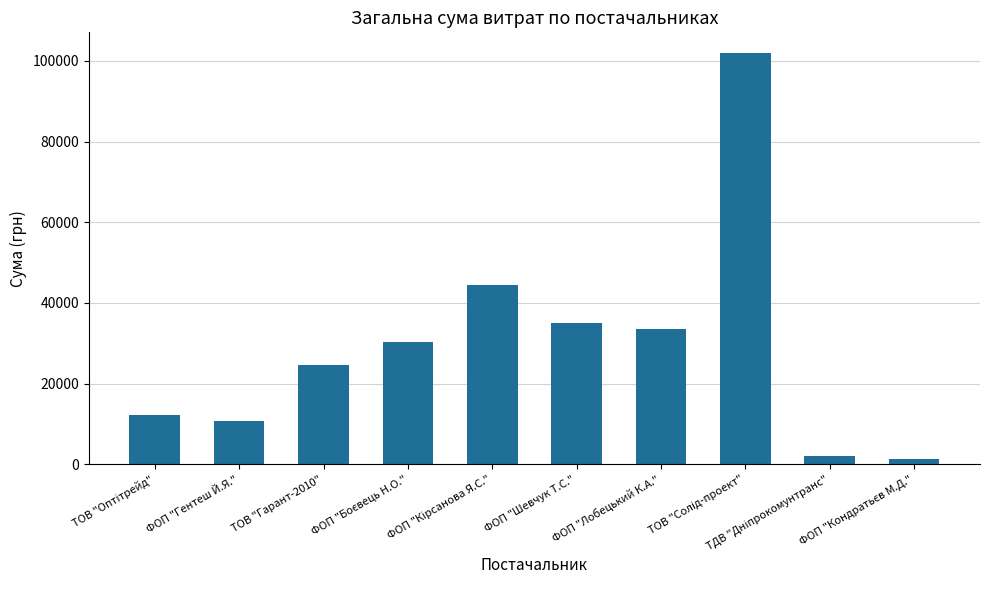

Reading right to left, transcribe all the data shown in this chart.

1194.0	2122.6	101956.1	33441.0	35030.0	44342.0	30220.0	24647.0	10762.0	12219.0